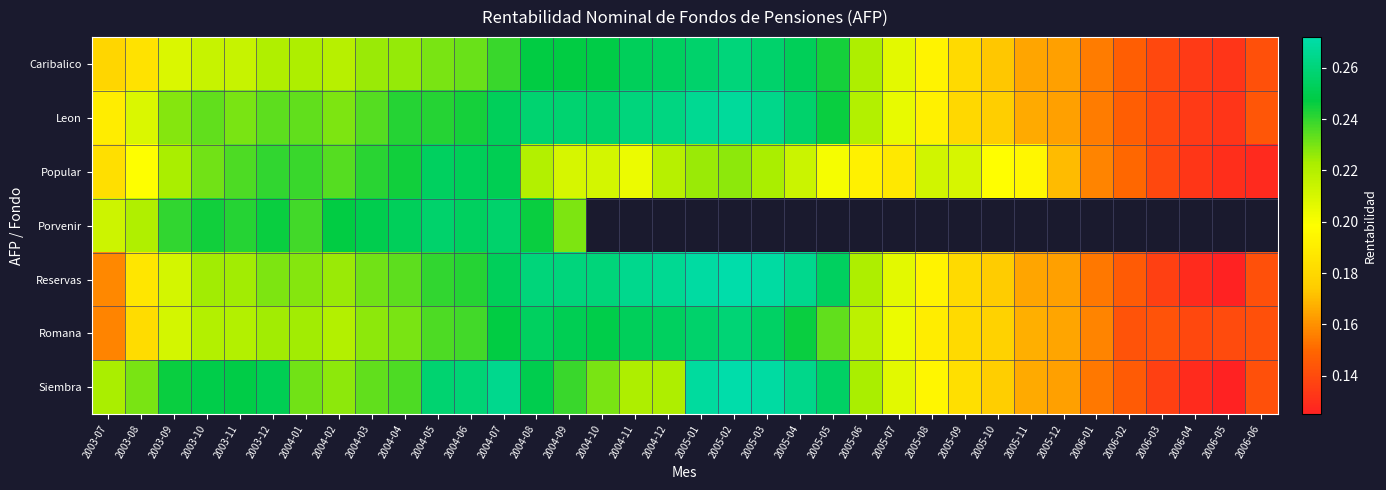

True or false: Reservas has a value of 0.3 at 2003-10.

False